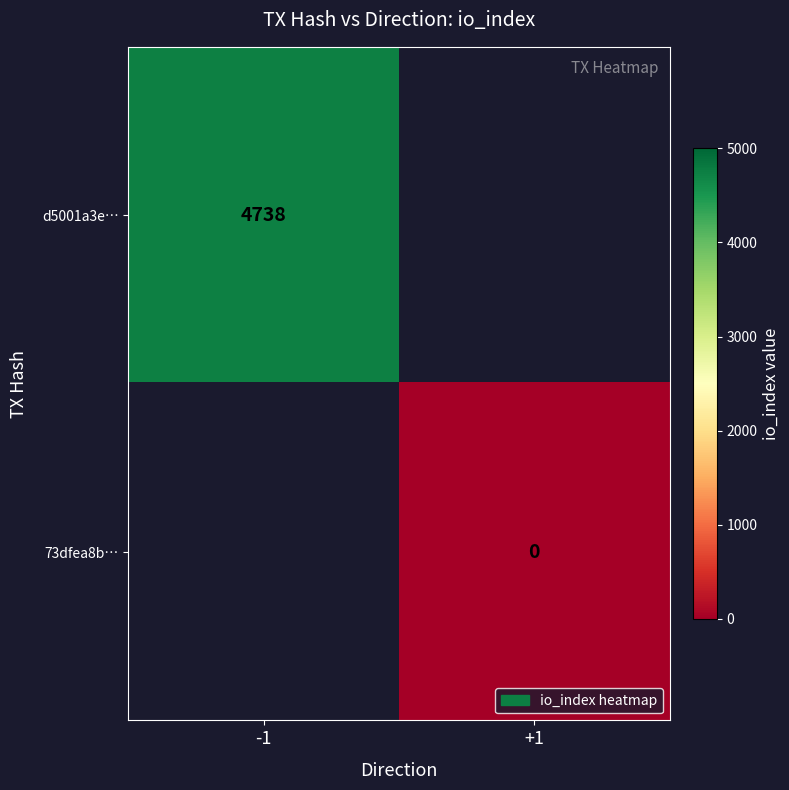

Which category has the lowest value across all series?

+1